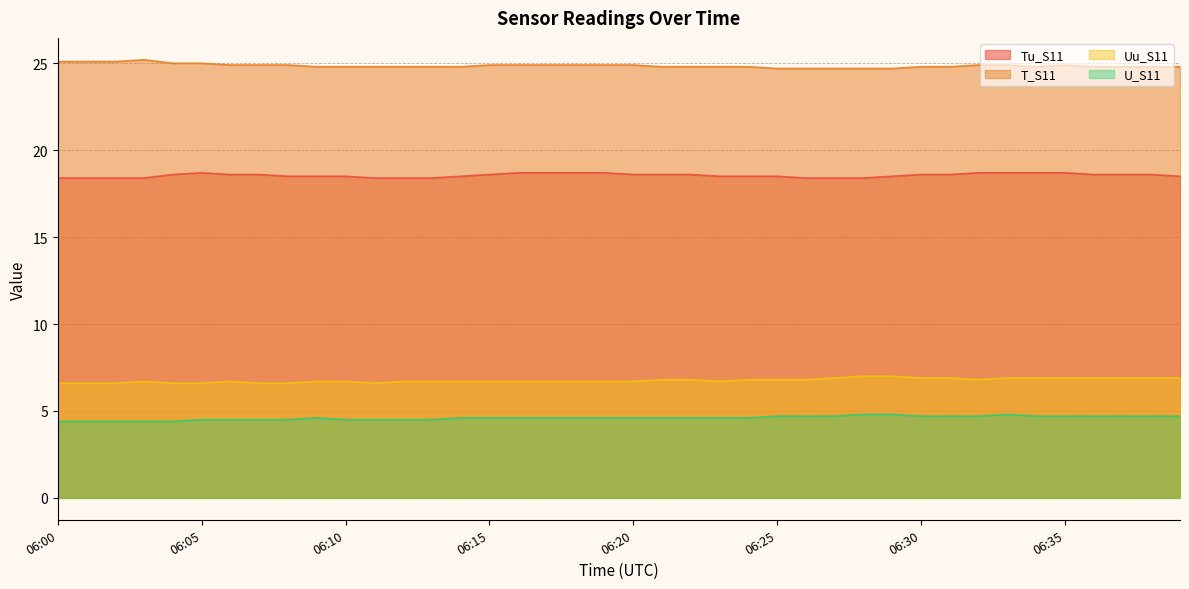

What is the minimum value shown in the chart?

4.4